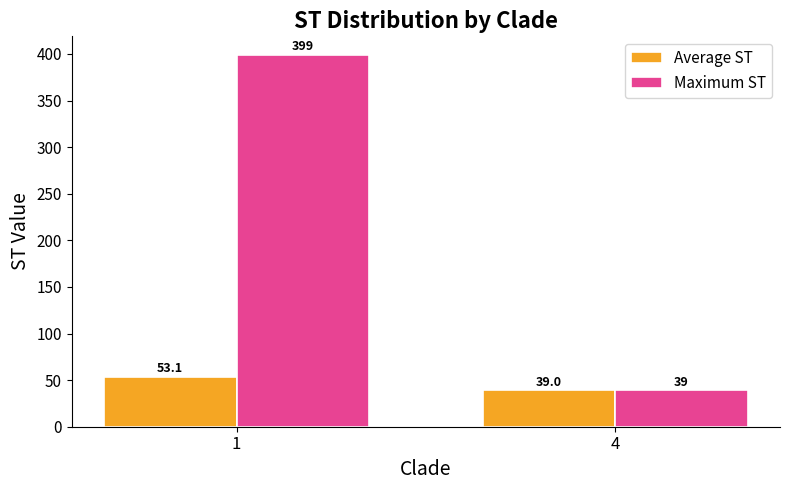

Is it true that Maximum ST equals 151.4 at 1?

False